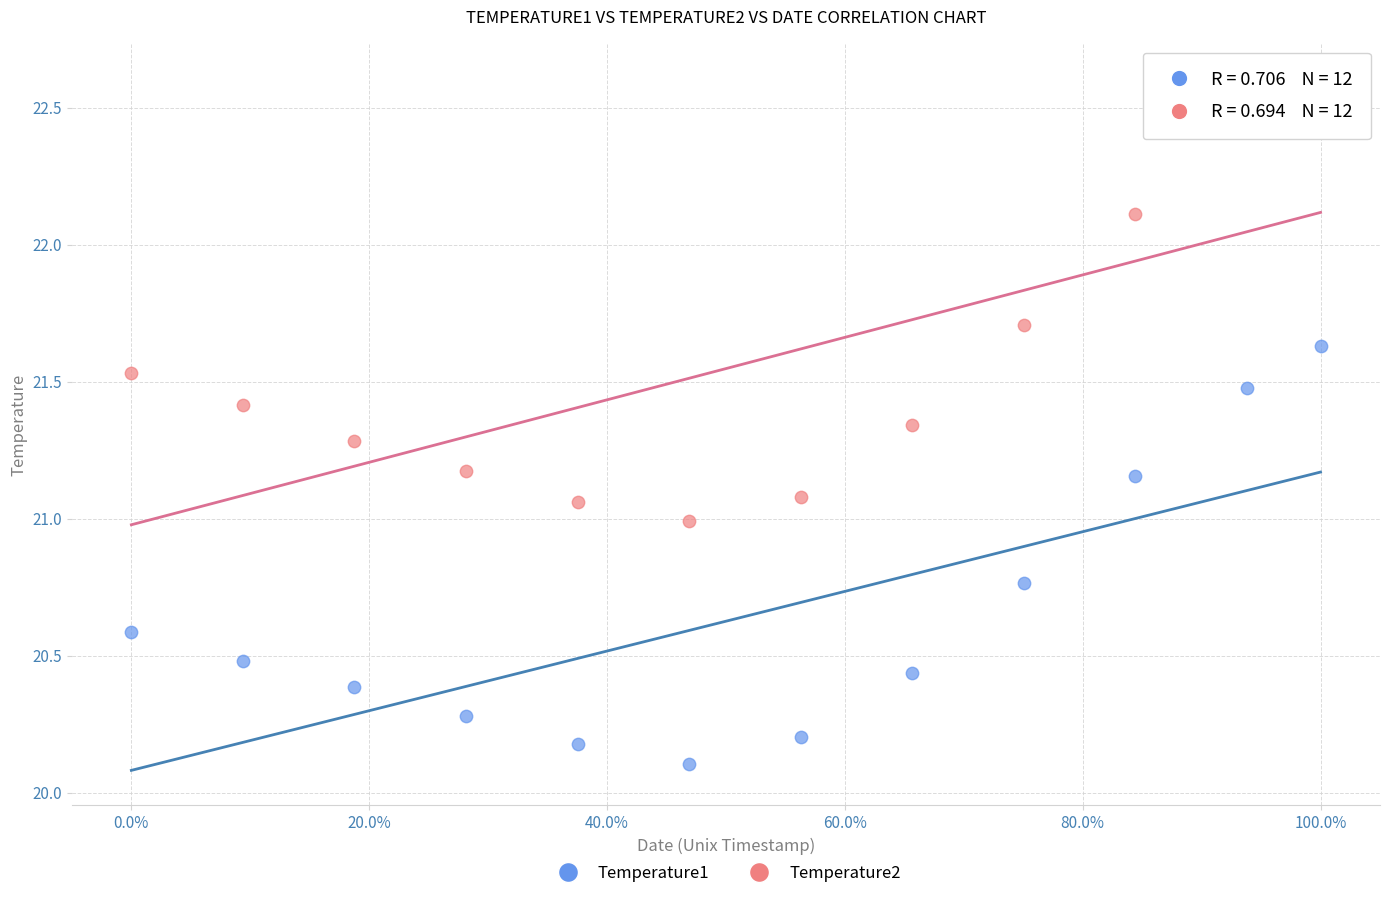

Which series reaches the minimum Y coordinate?

Temperature1